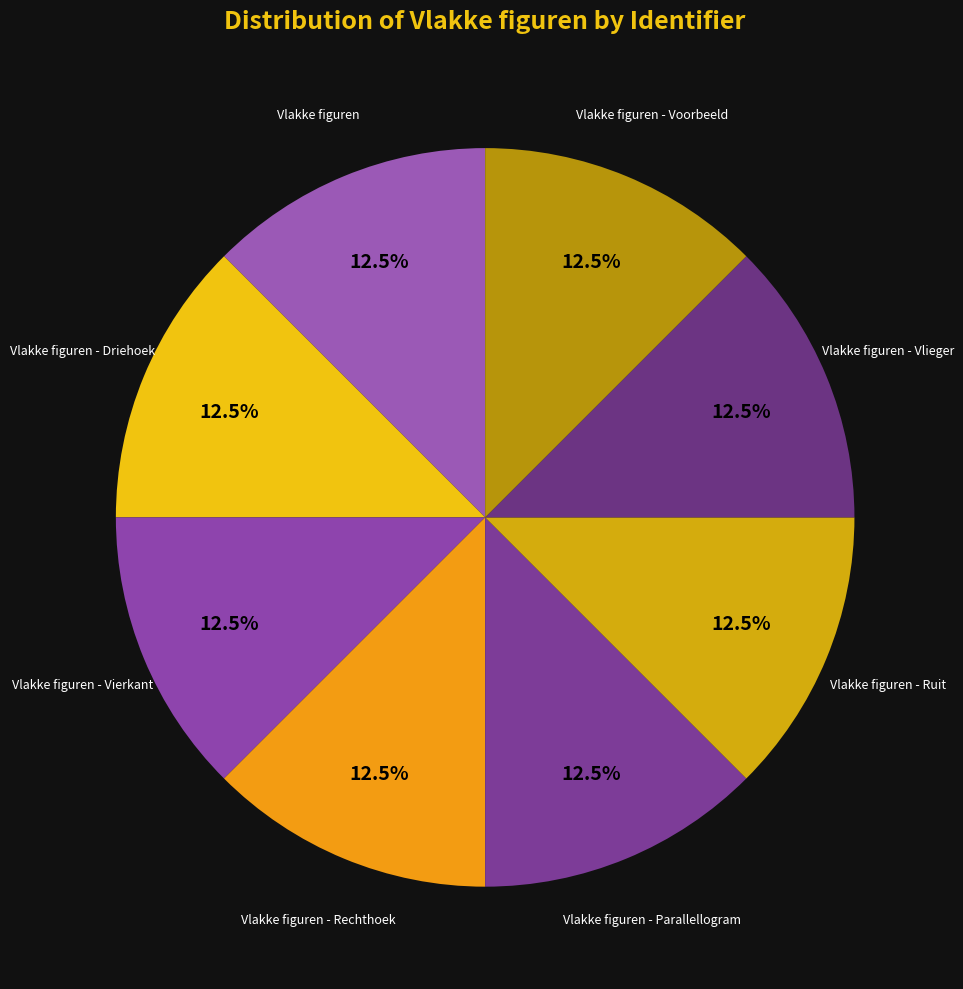

How many segments does this pie chart have?

8